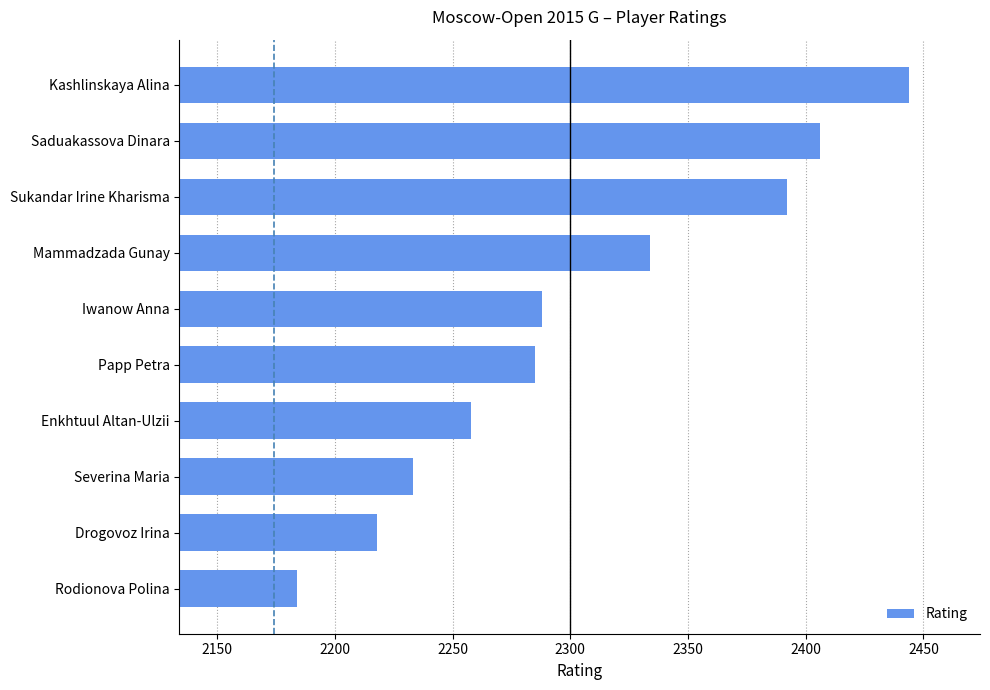

The chart shows a value of 3416 at Sukandar Irine Kharisma. True or false?

False